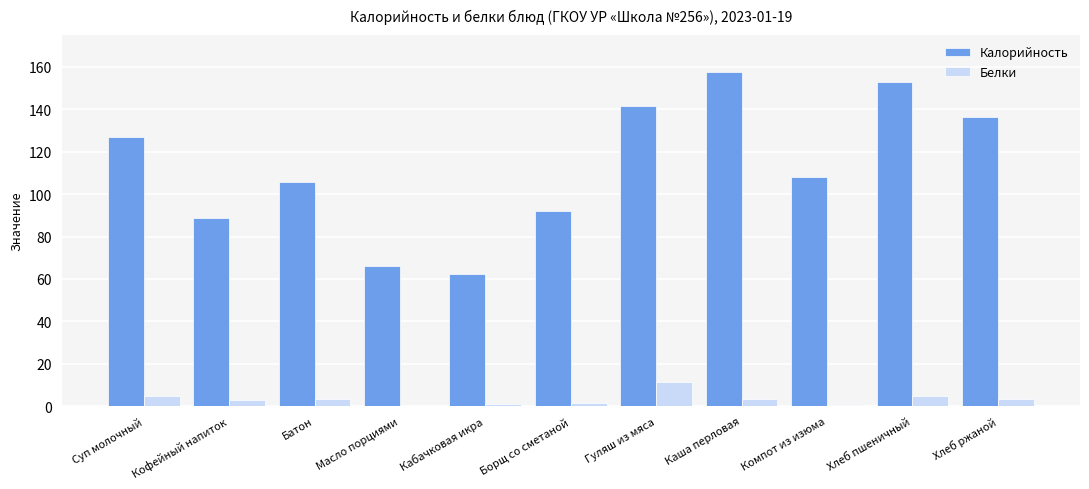

Is the value of Калорийность at Батон greater than the value of Белки at Борщ со сметаной?

Yes